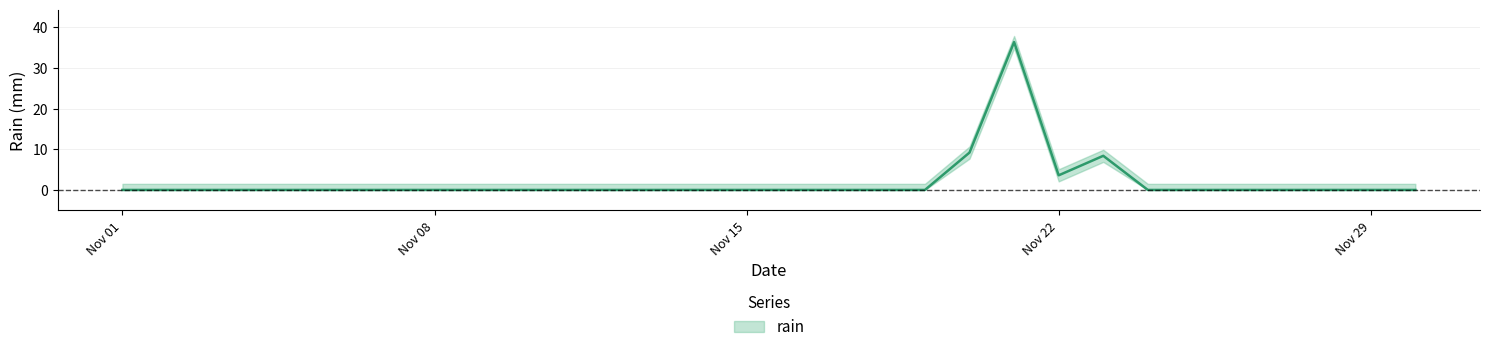

How many interior local valleys (lower than both neighbors) does the data have?

1